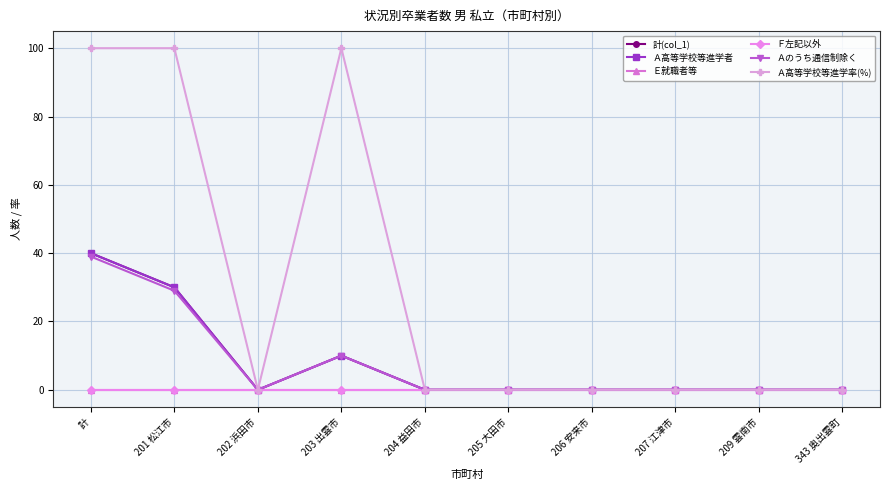

True or false: 計(col_1) and Ａ高等学校等進学者 cross at least once.

False